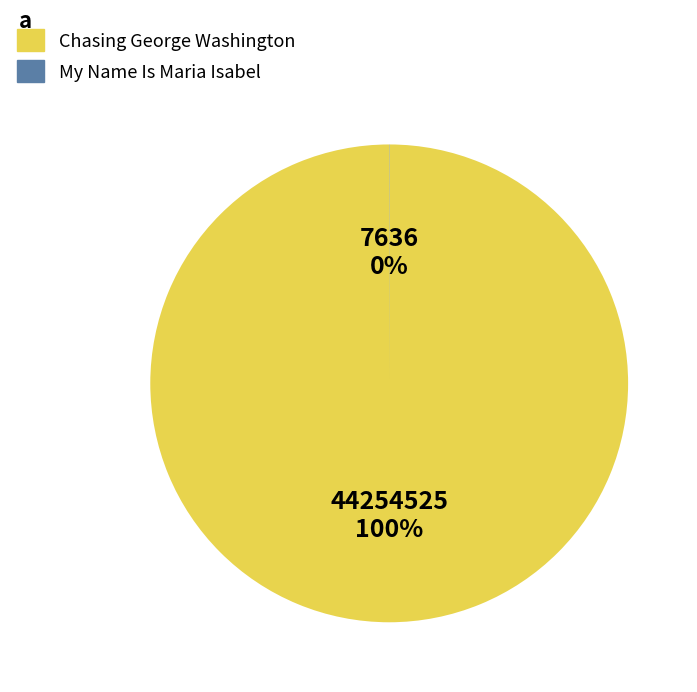

To the nearest percent, what is the difference between the largest and smallest slice percentages?

100%